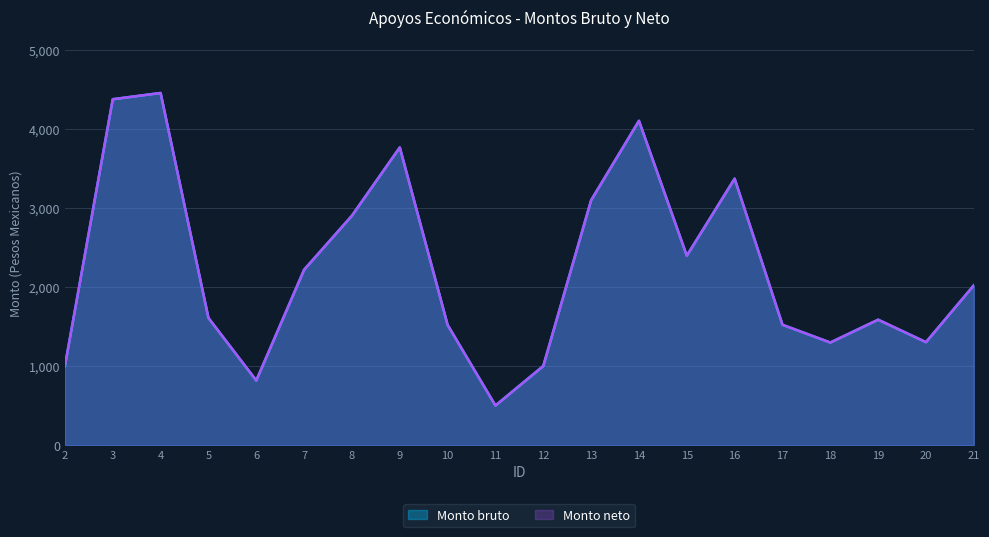

How many interior local valleys does the Monto neto series have?

5